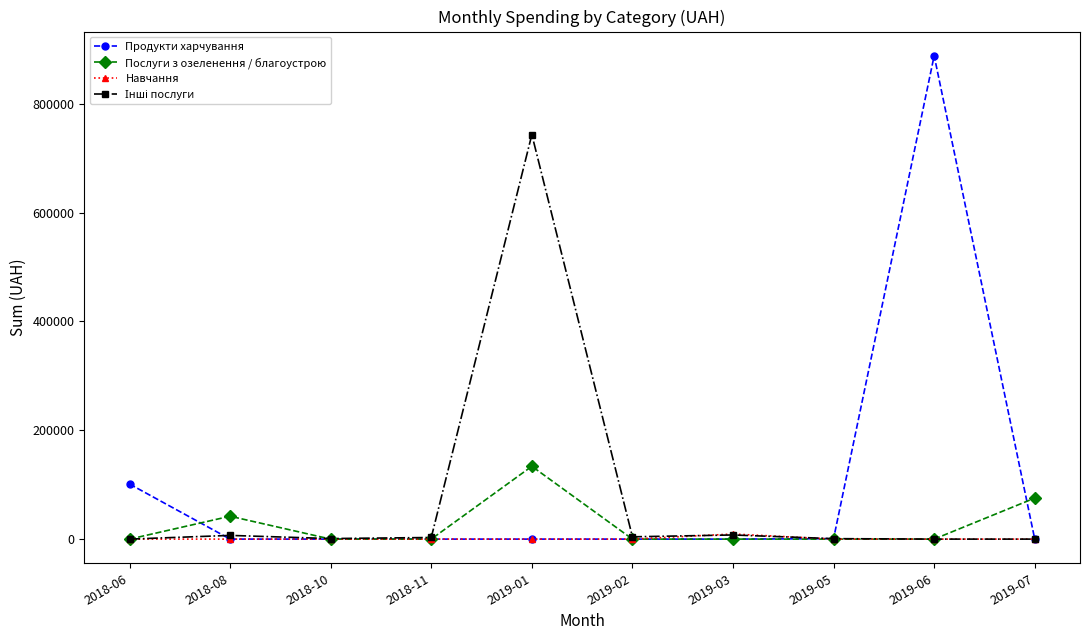

What position from the right is 2019-05?

3